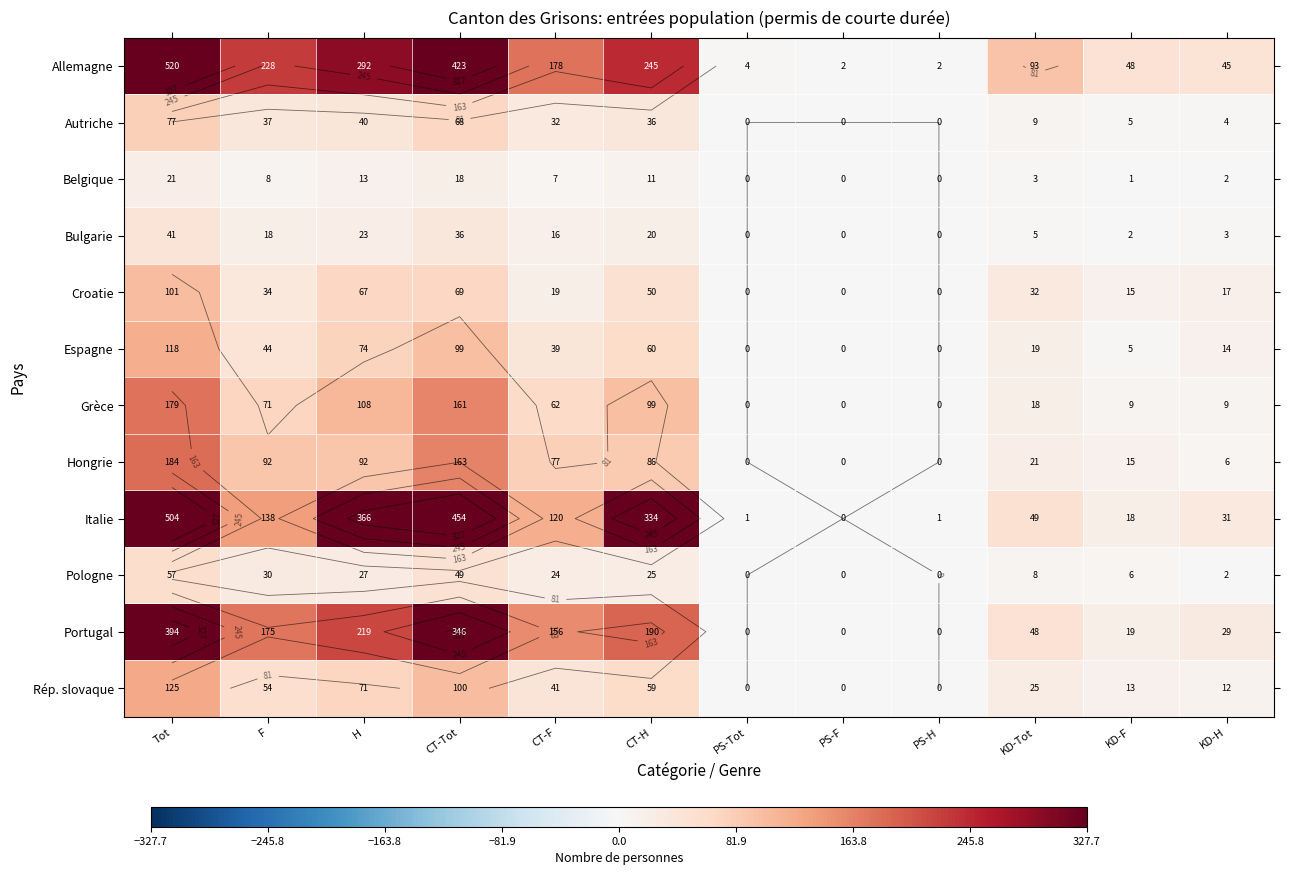

At which label is Belgique closest to 10?

CT-H